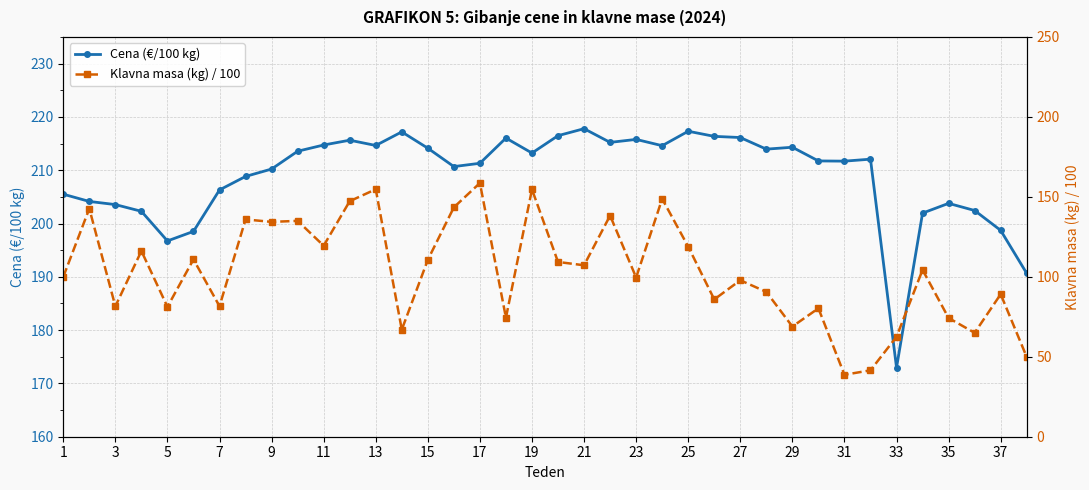

At which label is Cena (€/100 kg) closest to 195?

5